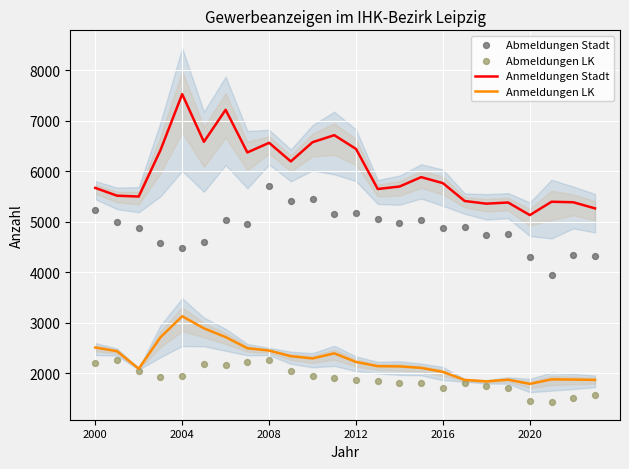

Which series contains the lowest Y value?

Abmeldungen LK